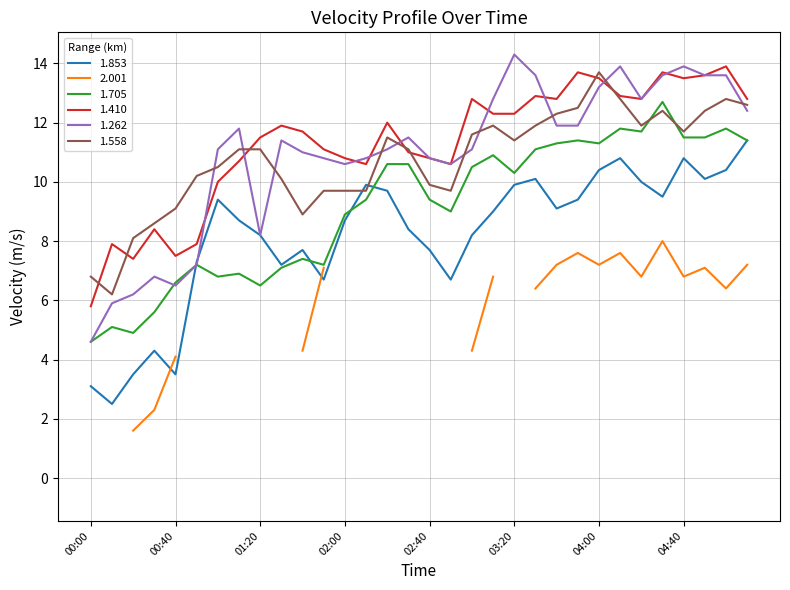

True or false: 1.853 and 1.262 cross at least once.

True